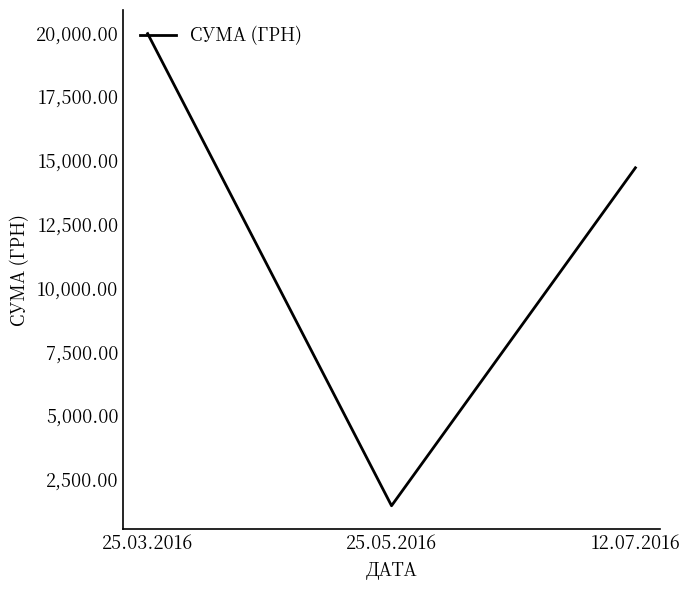

Rank the categories by value from highest to lowest.

25.03.2016, 12.07.2016, 25.05.2016